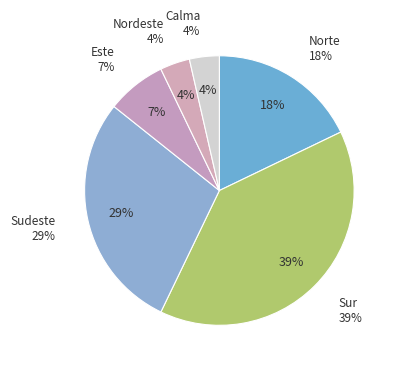

Does Sur account for over 50% of the chart?

No